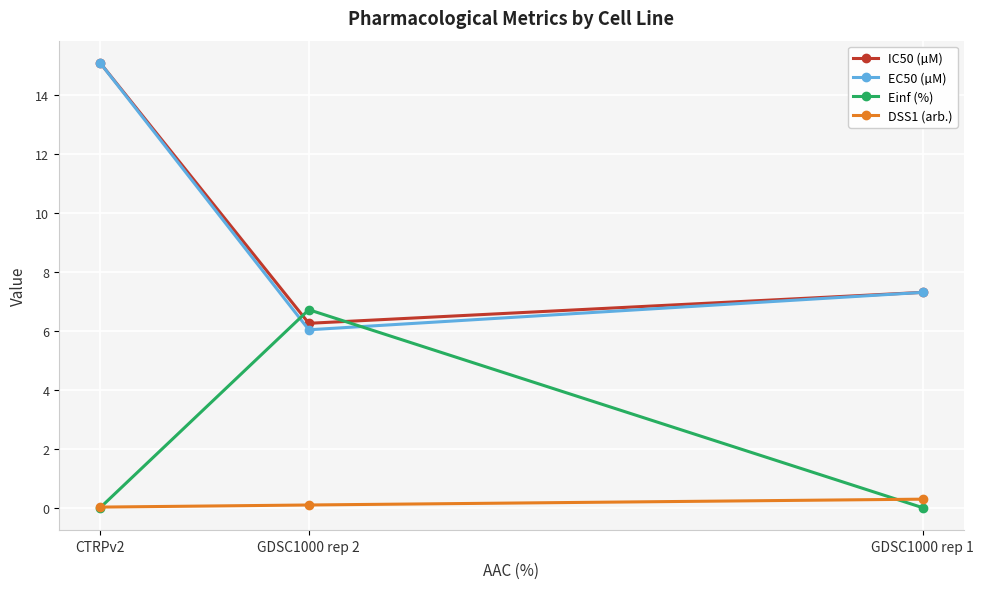

The DSS1 (arb.) series shows 0.1 at GDSC1000 rep 2. True or false?

True